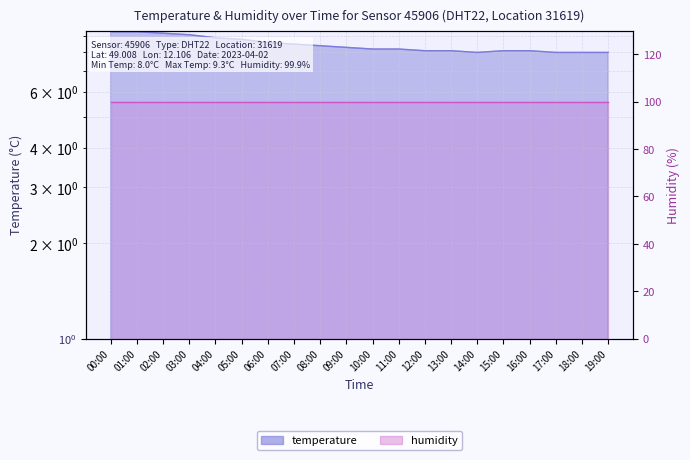

Rank the categories by value from highest to lowest.

00:00, 01:00, 02:00, 03:00, 04:00, 05:00, 06:00, 07:00, 08:00, 09:00, 10:00, 11:00, 12:00, 13:00, 15:00, 16:00, 14:00, 17:00, 18:00, 19:00